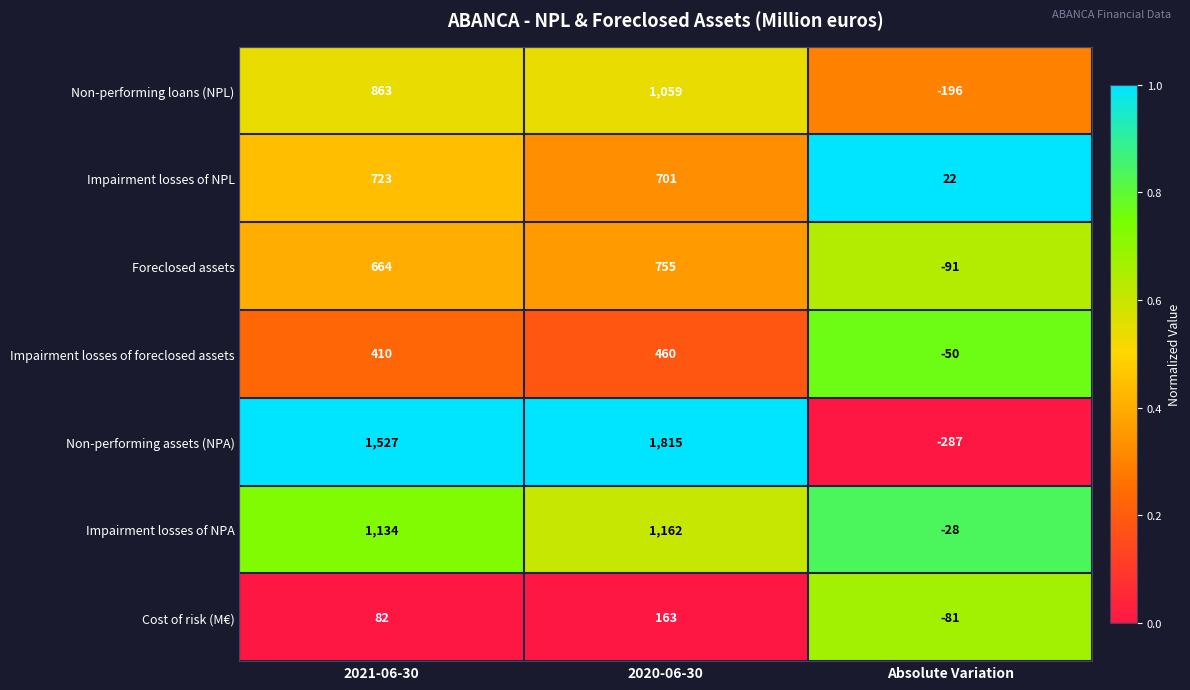

What value does the Foreclosed assets series have at 2021-06-30, to the nearest 50?

650